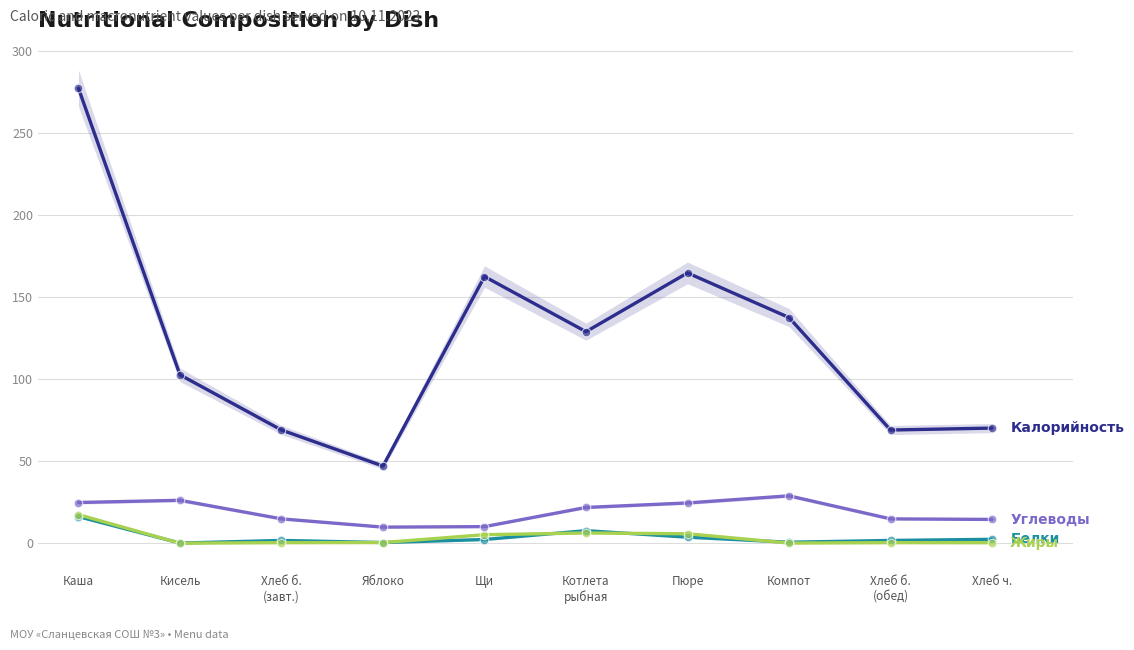

Is the value of Углеводы at Хлеб б.
(завт.) greater than the value of Калорийность at Хлеб б.
(обед)?

No